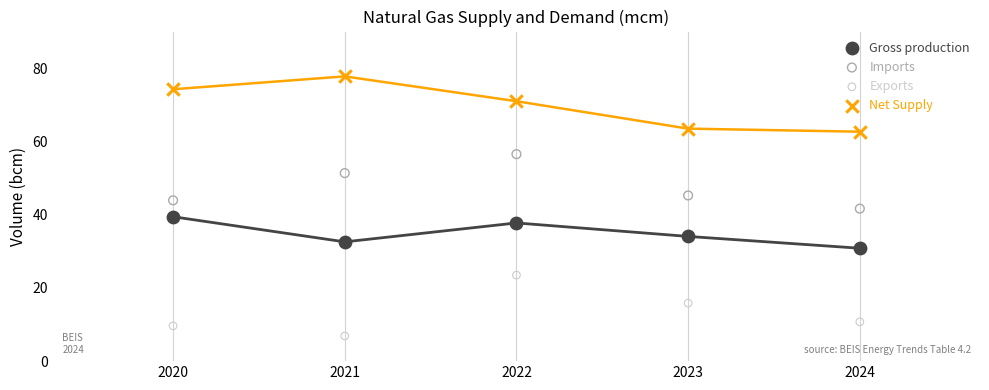

What are all the series names shown in the legend?

Gross production, Imports, Exports, Net Supply